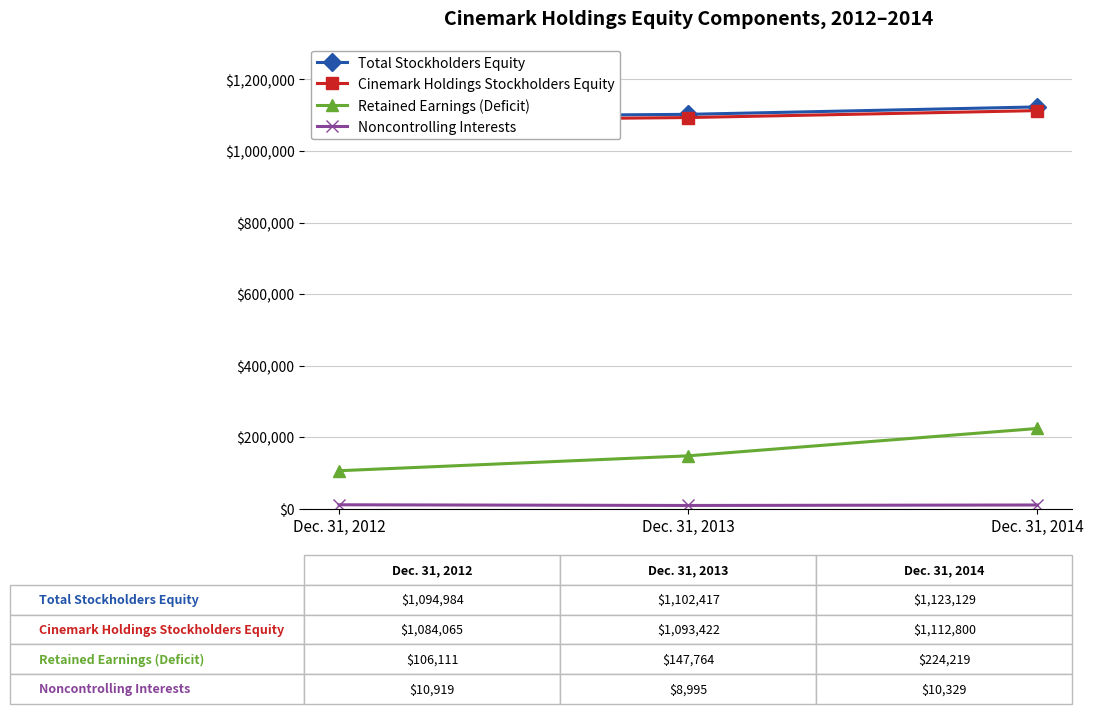

How many lines are shown in the chart?

4